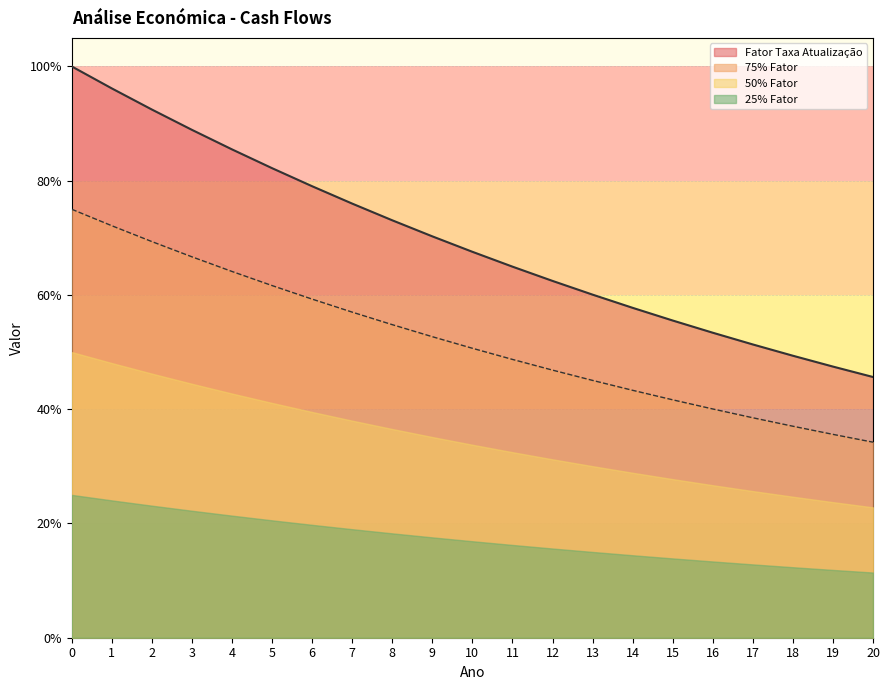

Count the number of categories in the chart.

21